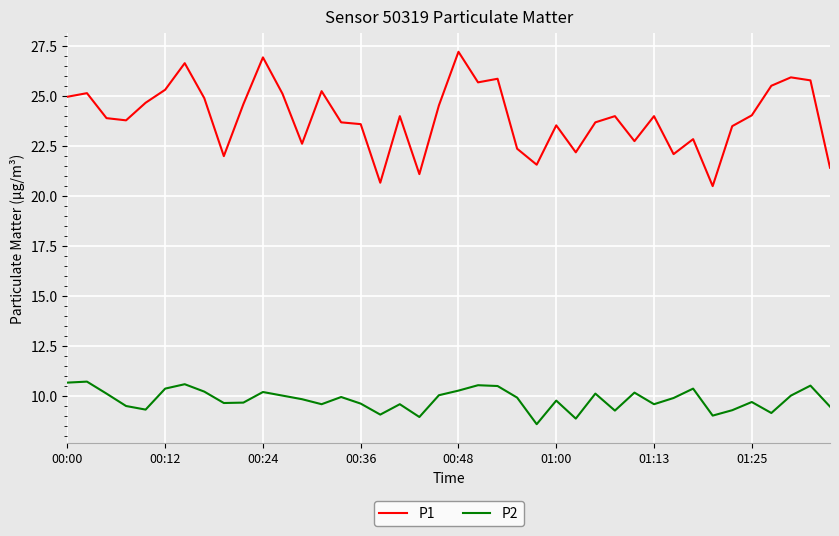

What is the average value of the P1 series?

23.9